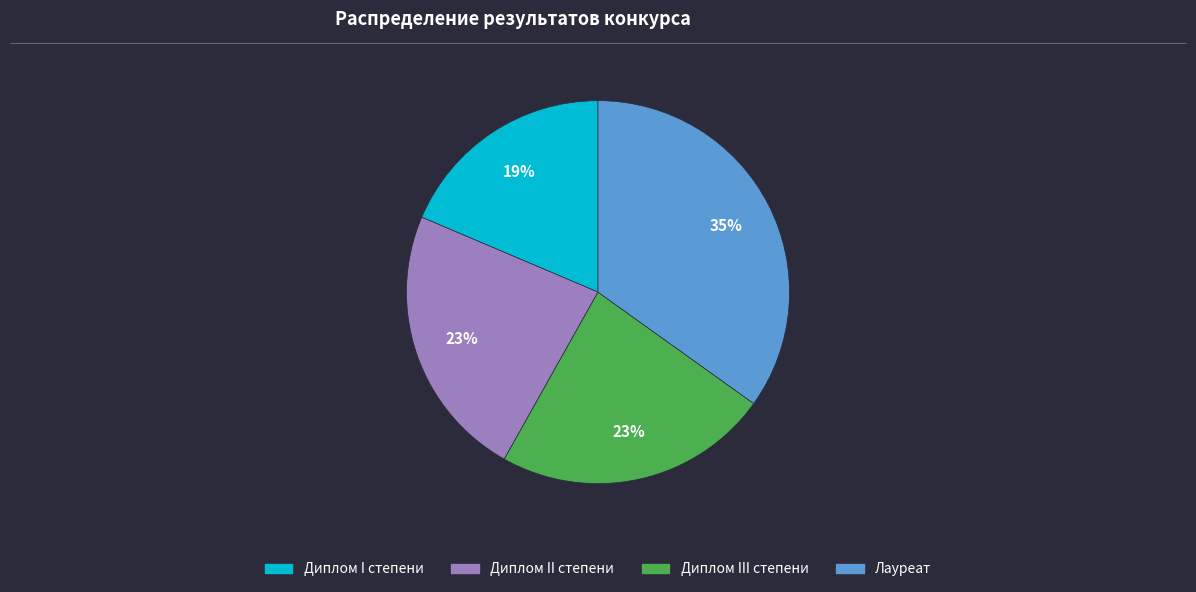

To the nearest percent, what is the combined percentage of Диплом I степени and Диплом III степени?

42%